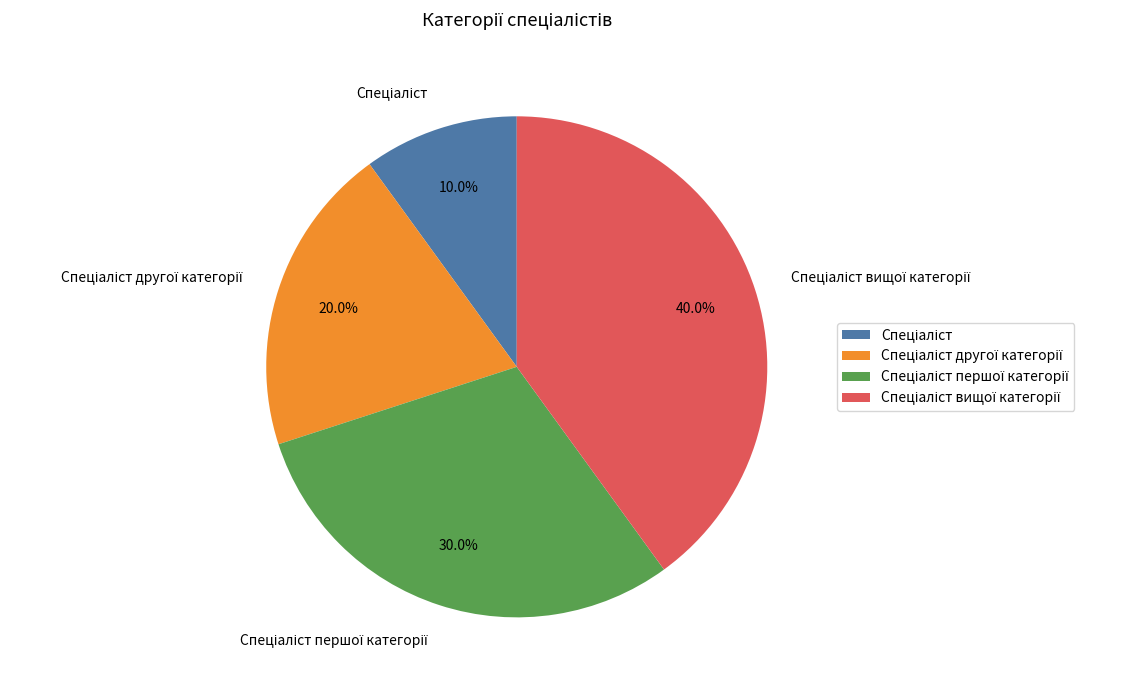

Is there any slice that represents more than half of the pie?

No